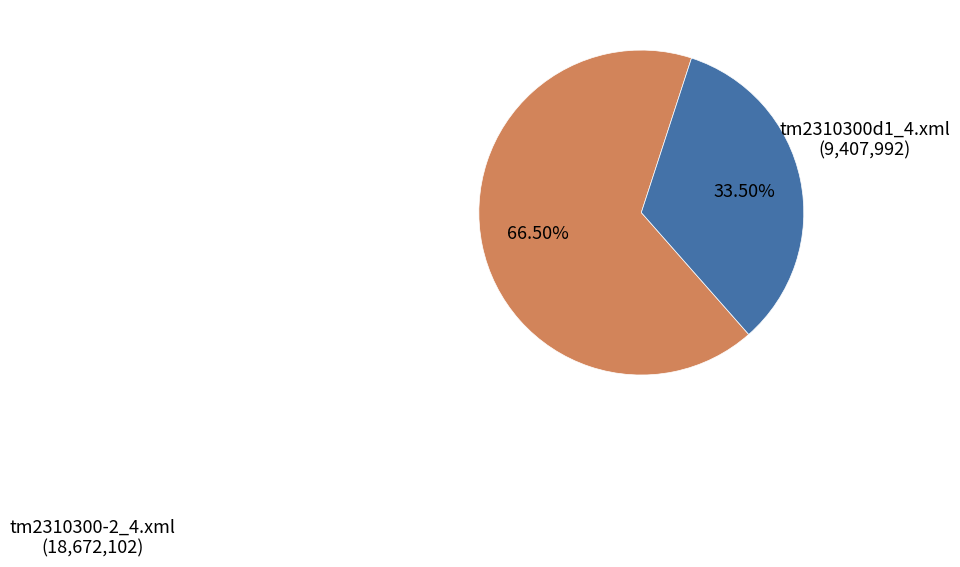

Is there any slice that represents more than half of the pie?

Yes